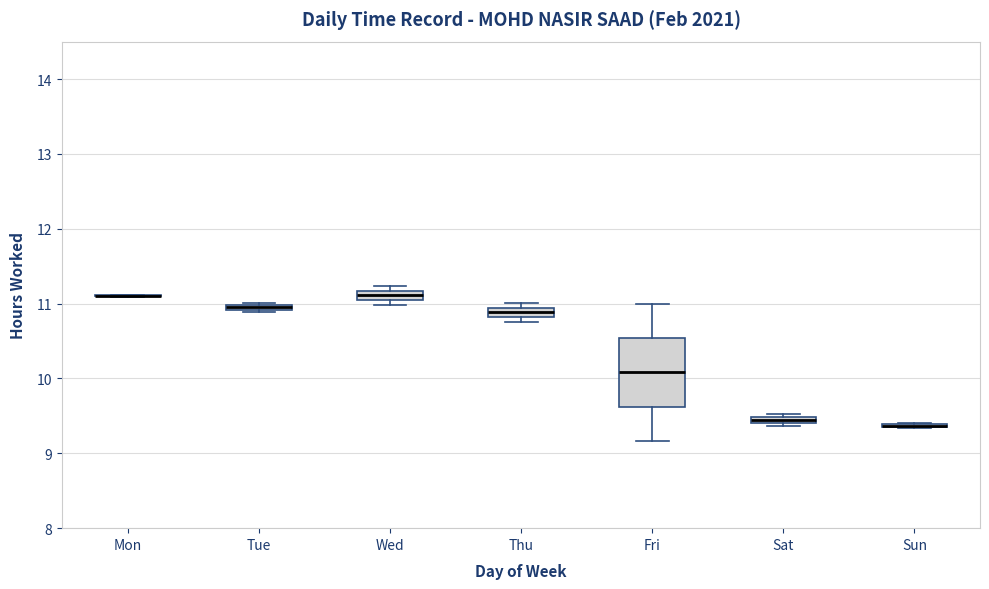

Where is the upper edge of the box for Wed on the y-axis? The values are not printed on the chart, so give them approximately, as read against the axis.

11.2